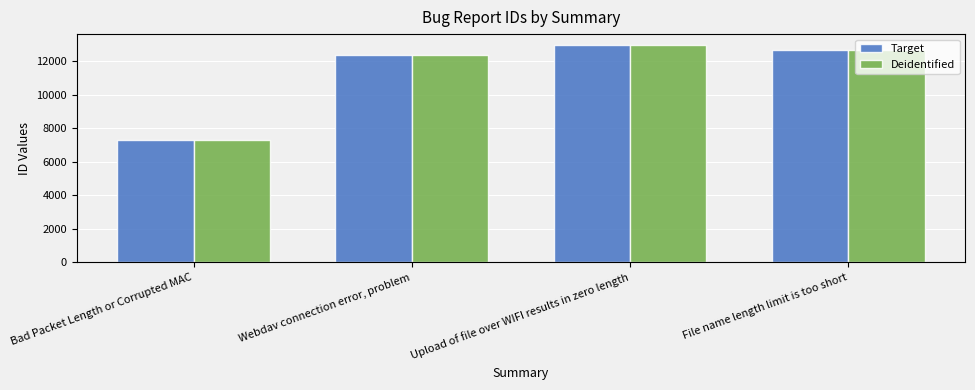

At which label does Deidentified reach its minimum?

Bad Packet Length or Corrupted MAC